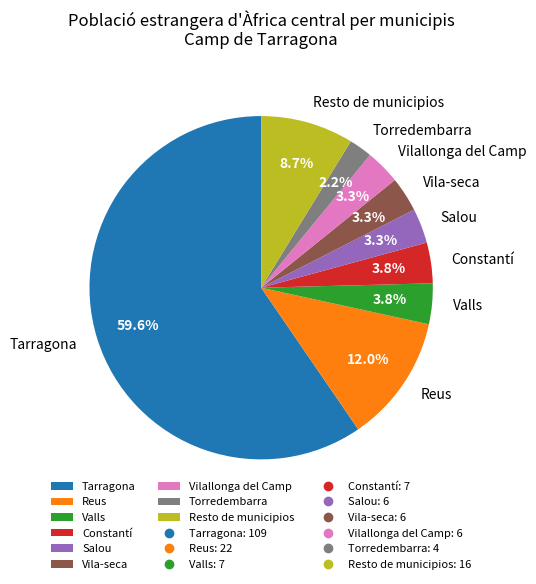

To the nearest percent, what portion does Valls represent?

4%